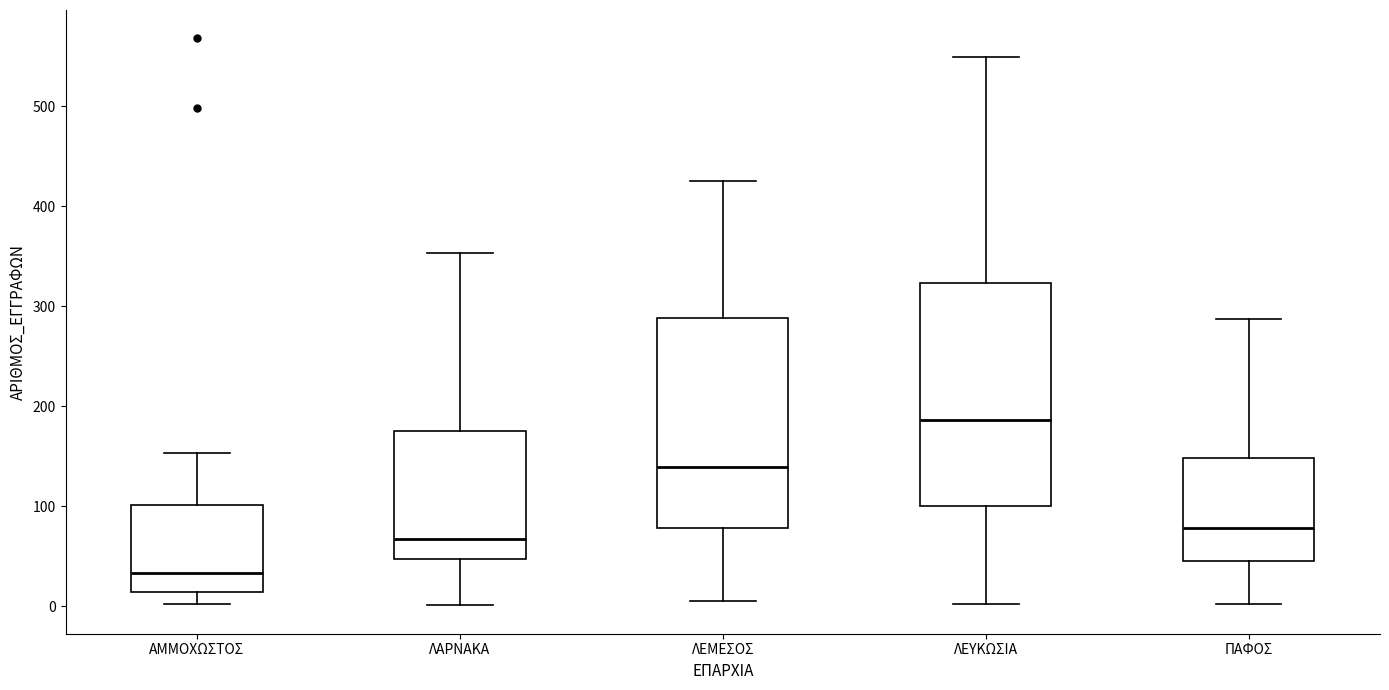

Which box is the tallest, from its lower edge to its upper edge?

ΛΕΥΚΩΣΙΑ